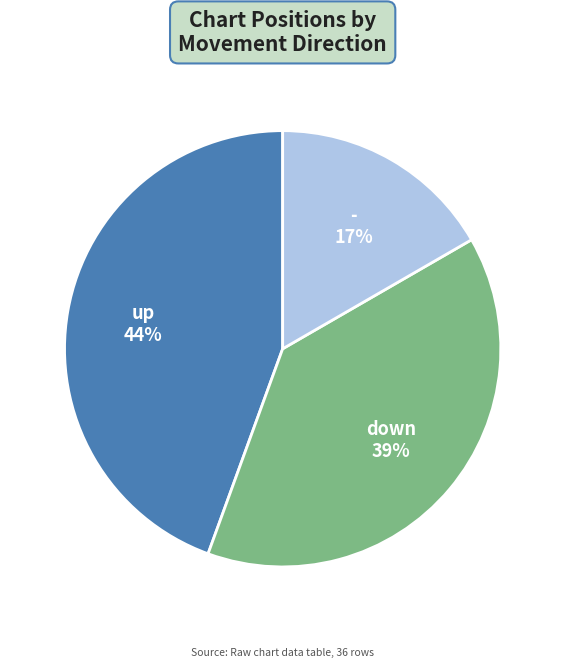

Is there a majority slice in this chart?

No